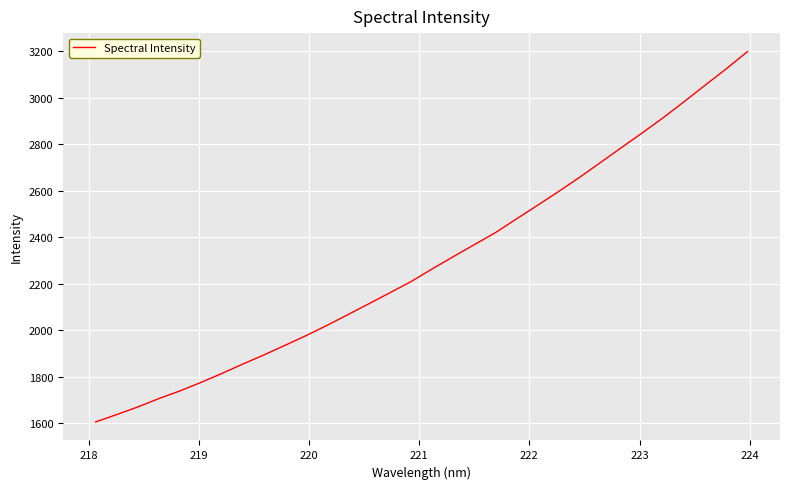

What is the smallest value displayed?

1604.6